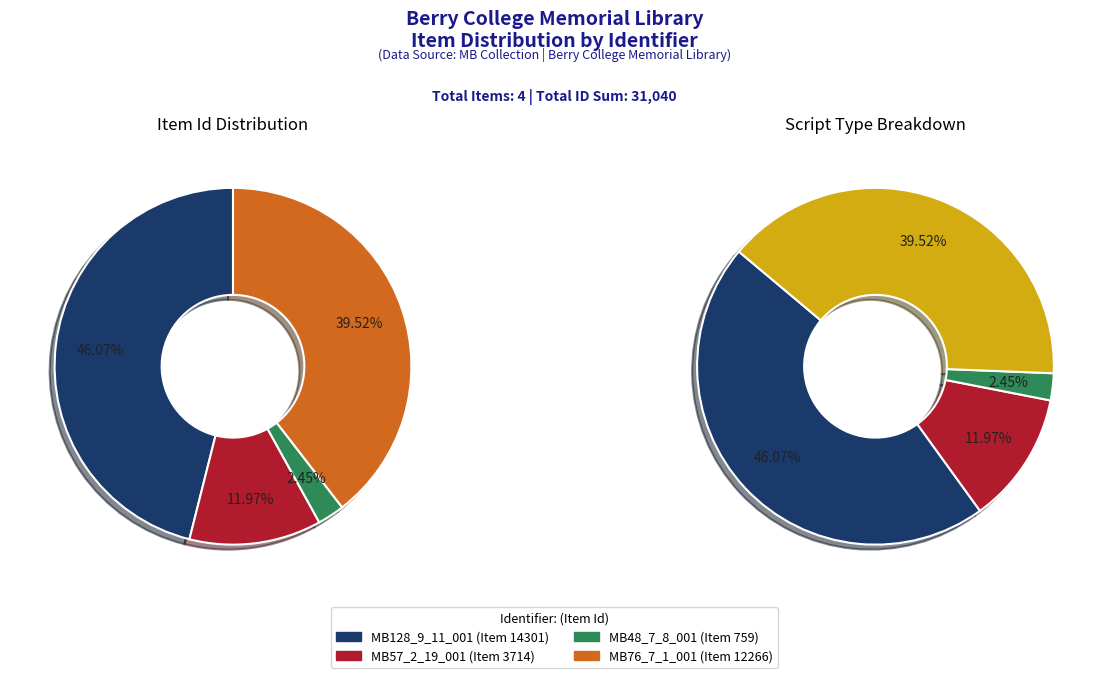

Is it true that MB48_7_8_001 is 1% of the pie?

False